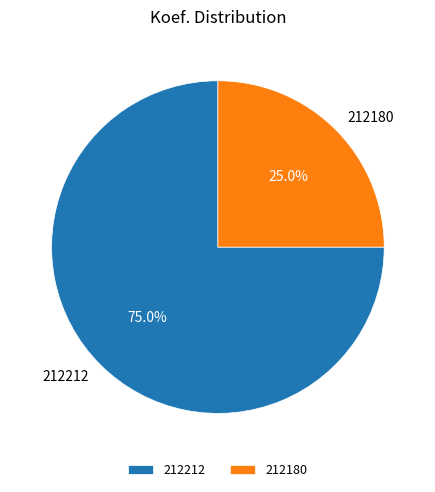

Is there a majority slice in this chart?

Yes